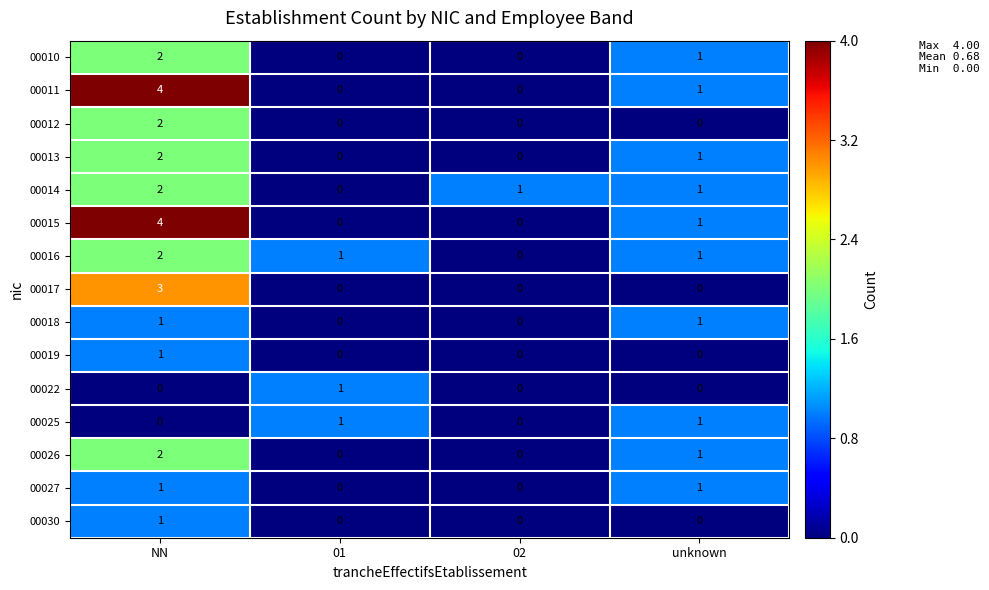

At how many categories does at least one series exceed 0?

4